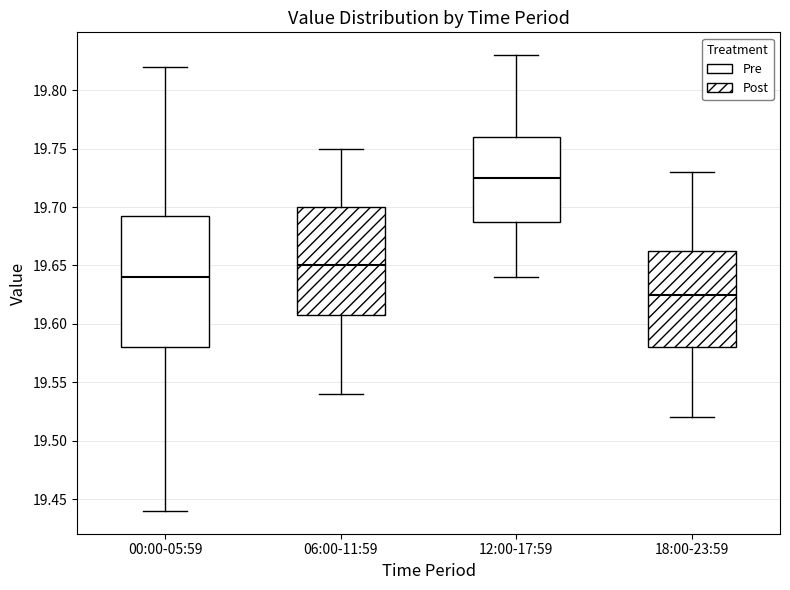

Comparing the boxes themselves (not the whiskers), which one is the tallest?

00:00-05:59